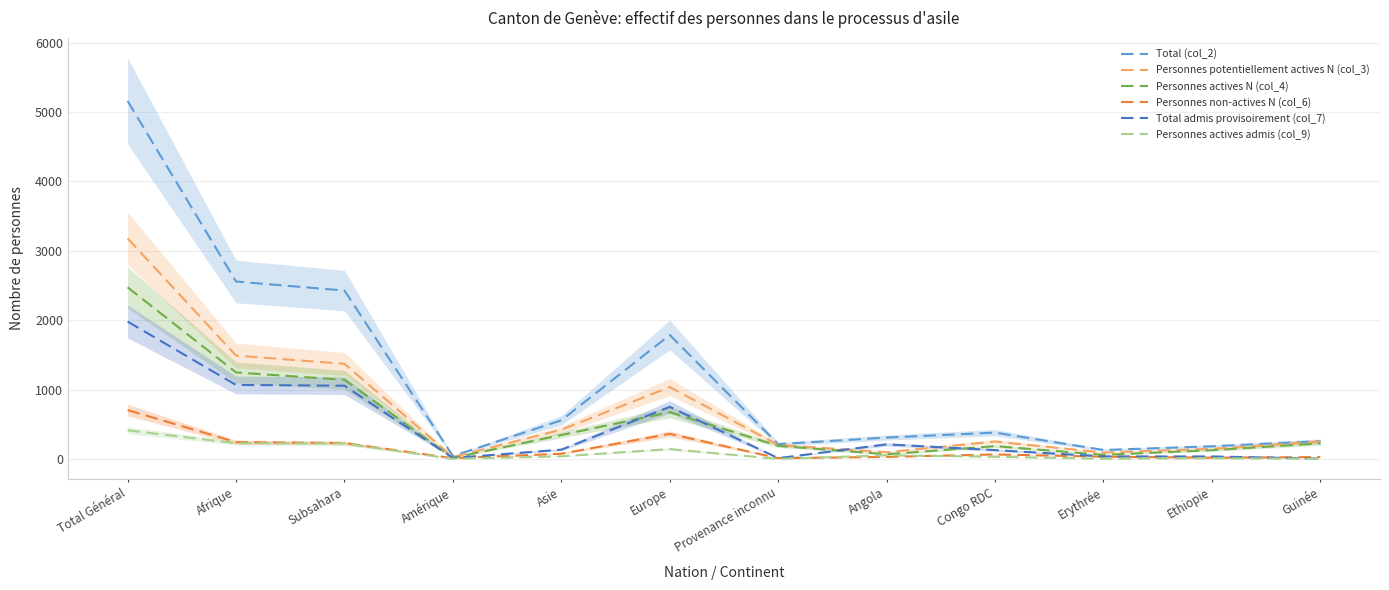

Reading right to left, list all the values displayed in this chart.

Total (col_2): Guinée=258	Ethiopie=183	Erythrée=130	Congo RDC=380	Angola=309	Provenance inconnu=214	Europe=1787	Asie=557	Amérique=43	Subsahara=2427	Afrique=2557	Total Général=5158
Personnes potentiellement actives N (col_3): Guinée=253	Ethiopie=146	Erythrée=93	Congo RDC=252	Angola=98	Provenance inconnu=202	Europe=1036	Asie=422	Amérique=28	Subsahara=1371	Afrique=1490	Total Général=3178
Personnes actives N (col_4): Guinée=225	Ethiopie=127	Erythrée=60	Congo RDC=186	Angola=68	Provenance inconnu=190	Europe=674	Asie=346	Amérique=16	Subsahara=1141	Afrique=1247	Total Général=2473
Personnes non-actives N (col_6): Guinée=28	Ethiopie=19	Erythrée=33	Congo RDC=66	Angola=30	Provenance inconnu=12	Europe=362	Asie=76	Amérique=12	Subsahara=230	Afrique=243	Total Général=705
Total admis provisoirement (col_7): Guinée=5	Ethiopie=37	Erythrée=37	Congo RDC=128	Angola=211	Provenance inconnu=12	Europe=751	Asie=135	Amérique=15	Subsahara=1056	Afrique=1067	Total Général=1980
Personnes actives admis (col_9): Guinée=4	Ethiopie=10	Erythrée=4	Congo RDC=32	Angola=54	Provenance inconnu=1	Europe=143	Asie=39	Amérique=2	Subsahara=224	Afrique=228	Total Général=413